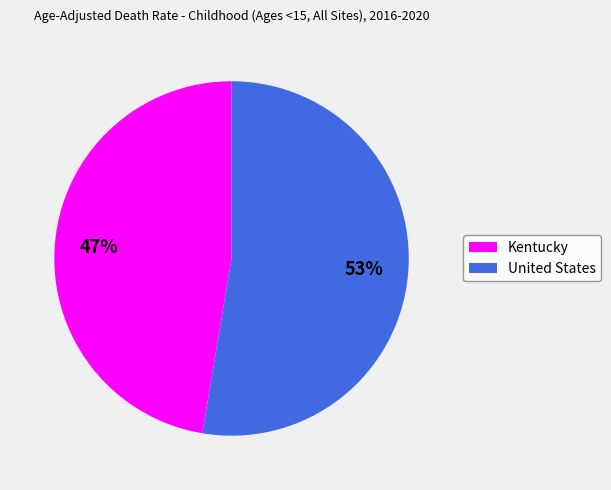

Do United States and Kentucky together represent more than half of the pie?

Yes